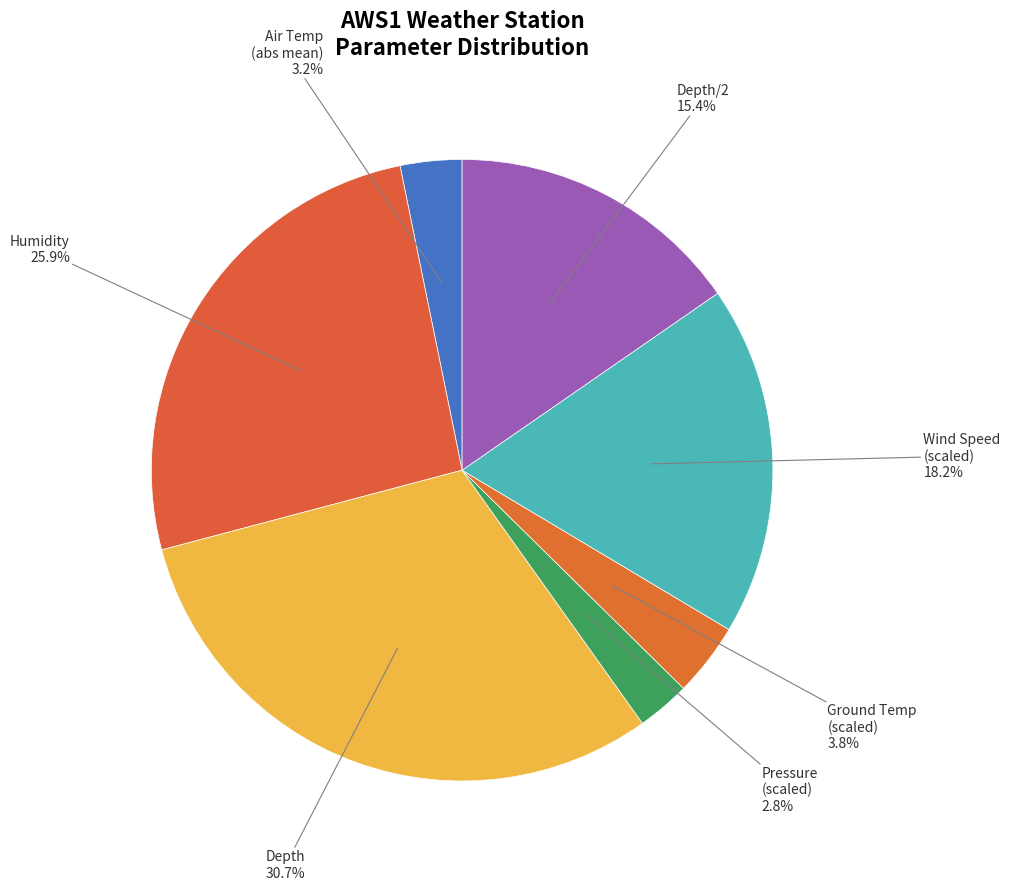

How many slices are in this pie chart?

7